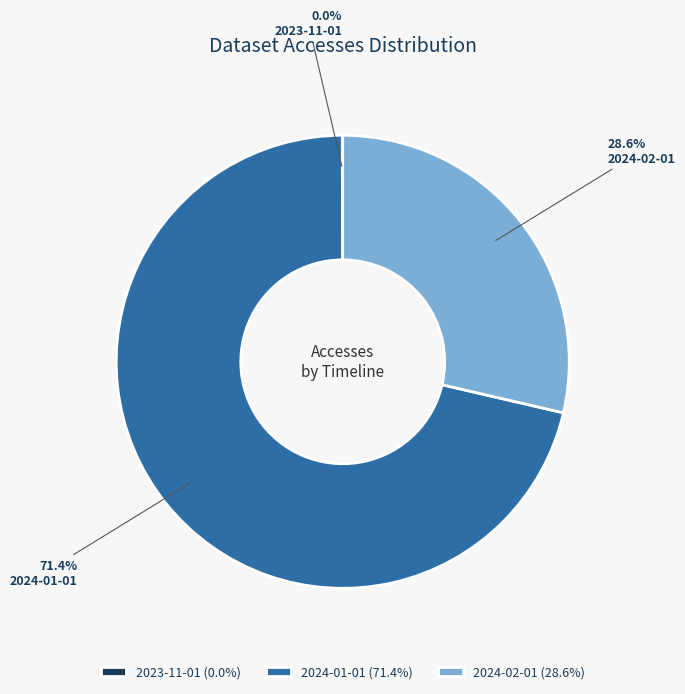

To the nearest percent, what is the average slice percentage?

33%